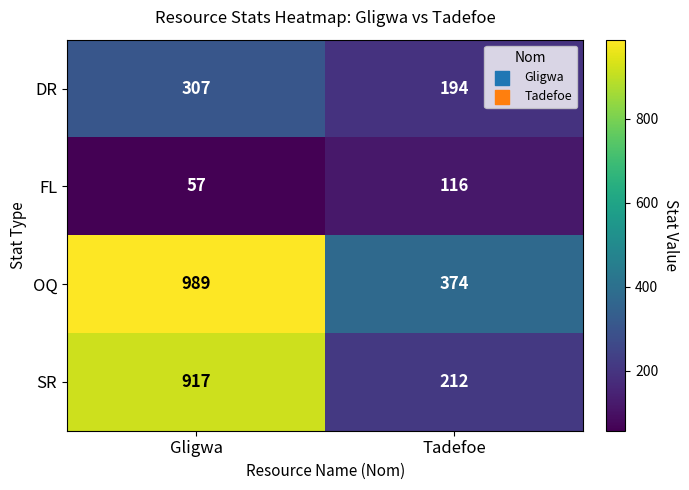

How many distinct data groups are displayed?

4